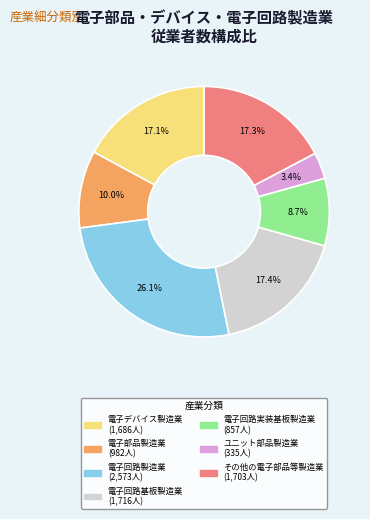

Is there a majority slice in this chart?

No